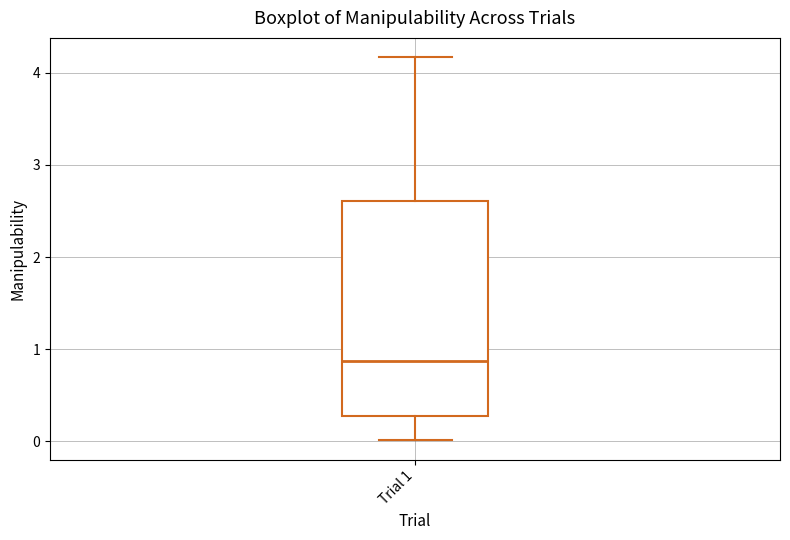

Where is the upper edge of the box for Trial 1 on the y-axis? The values are not printed on the chart, so give them approximately, as read against the axis.

2.6